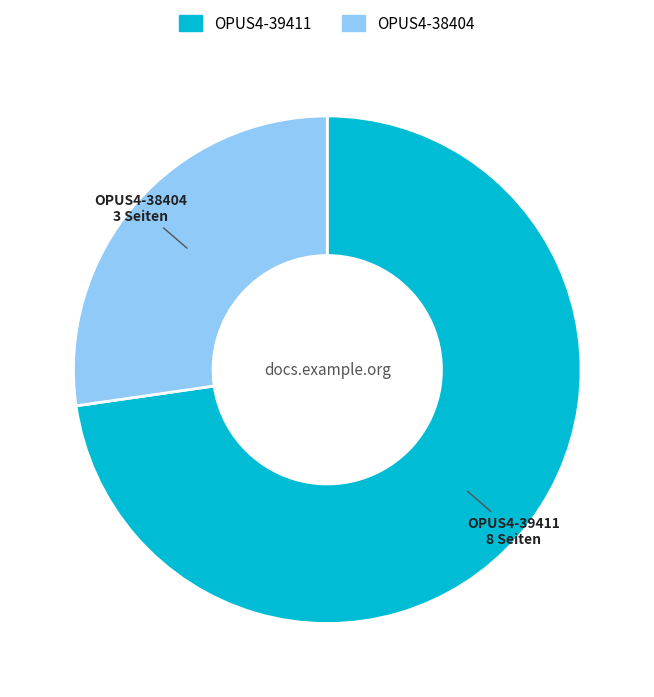

Does any single category account for the majority?

Yes